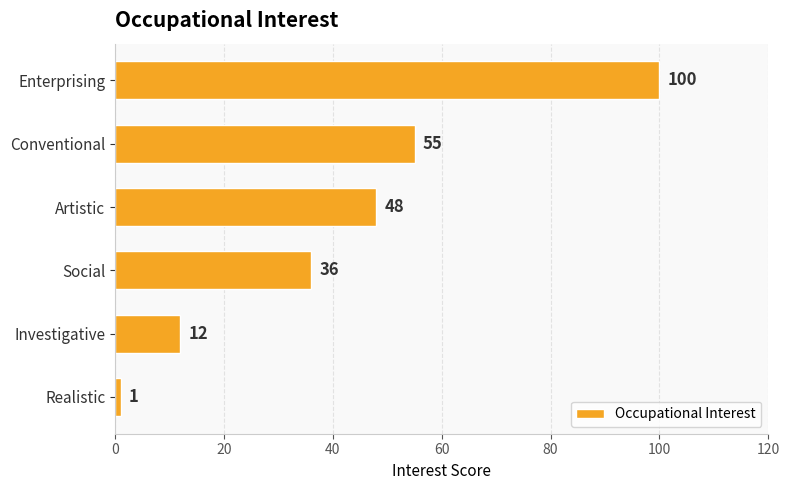

Rank the categories by value from highest to lowest.

Enterprising, Conventional, Artistic, Social, Investigative, Realistic